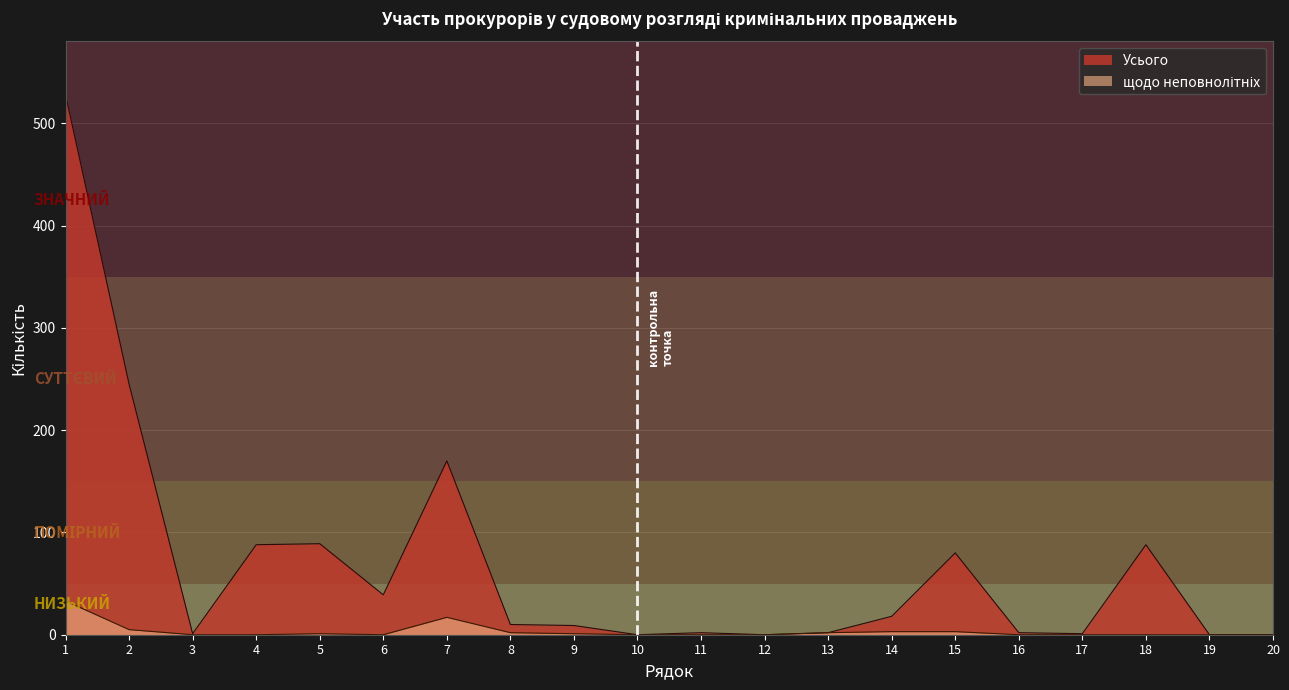

How many positive values does the Усього series have?

16